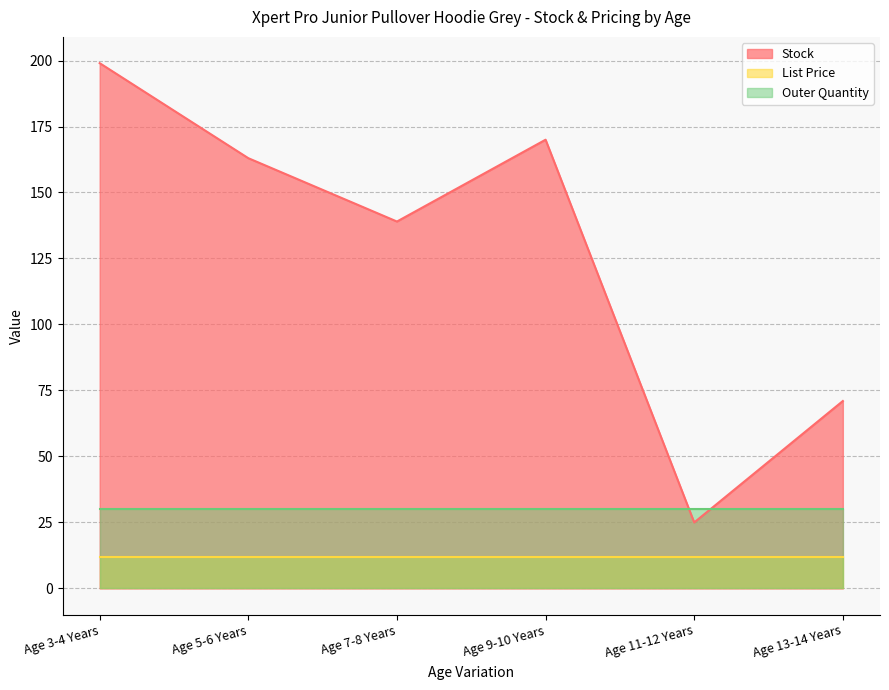

What is the label of the 5th point from the right?

Age 5-6 Years